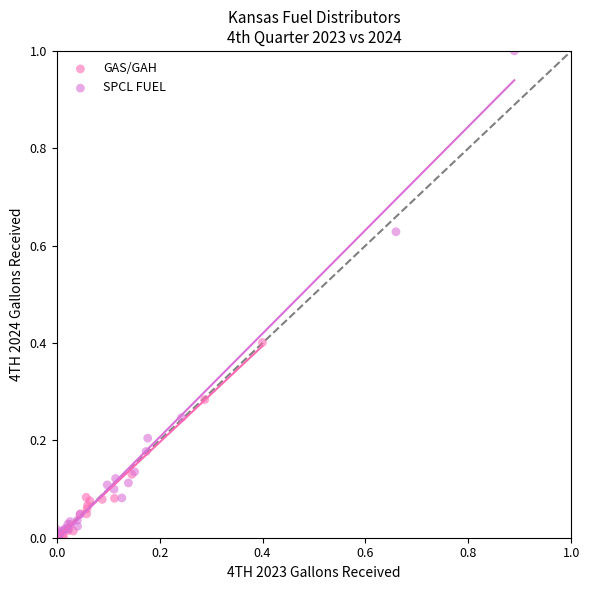

Which series has the largest Y range (max minus min)?

SPCL FUEL